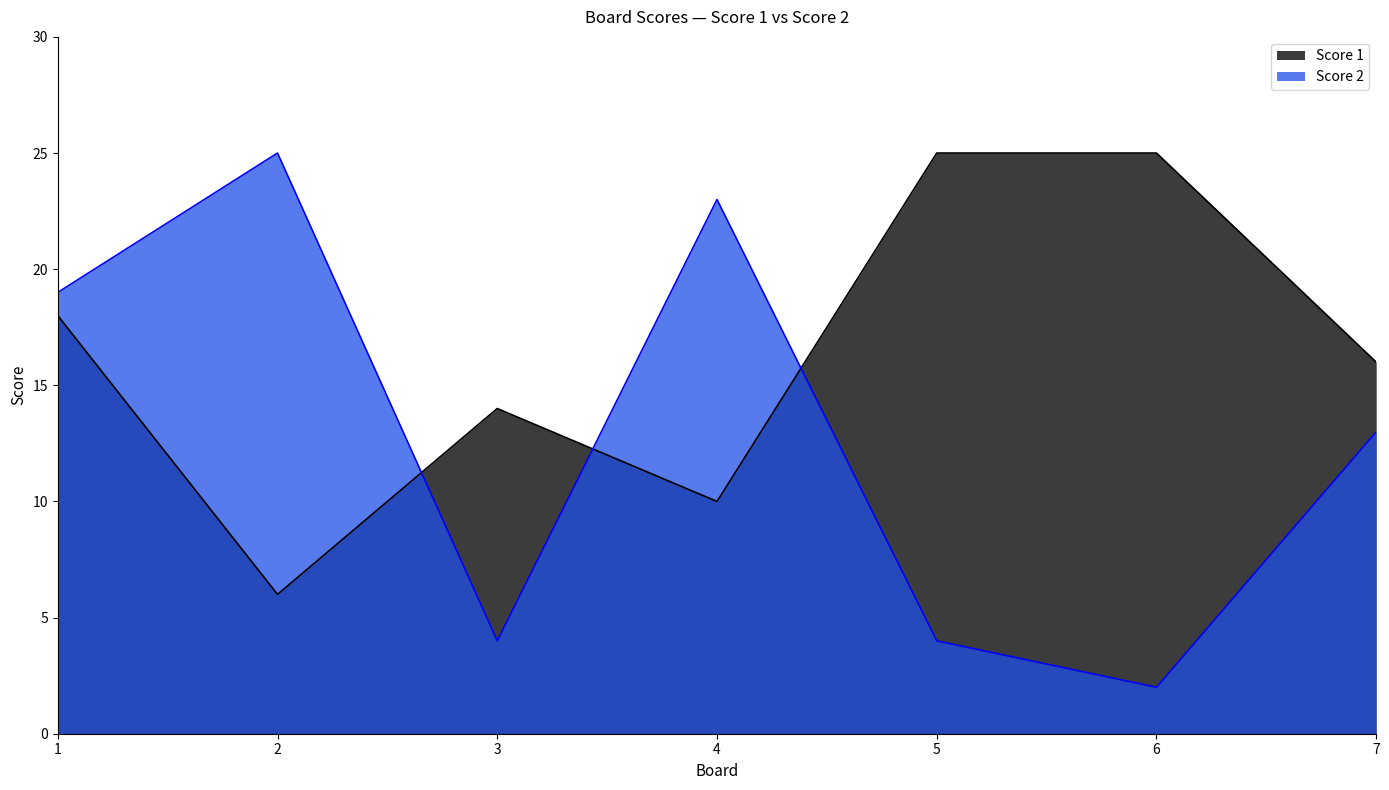

What is the average value of the Score 1 series?

16